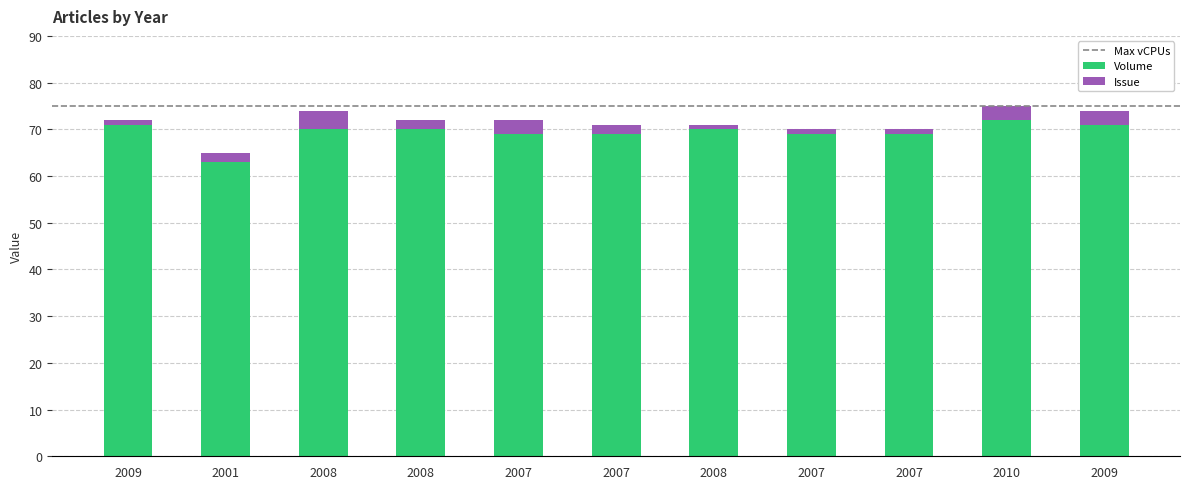

At how many categories does at least one series exceed 48?

11